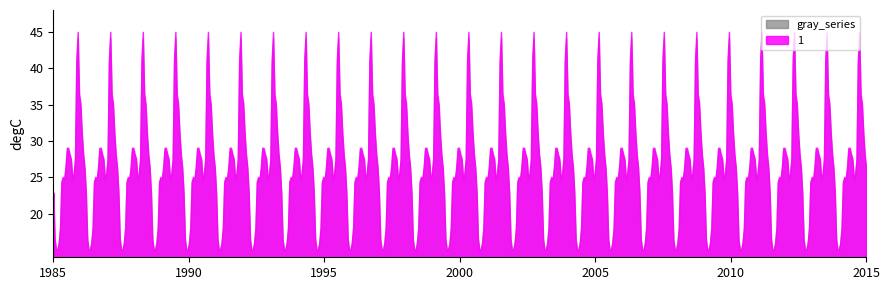

What is the minimum value for 1?

15.0